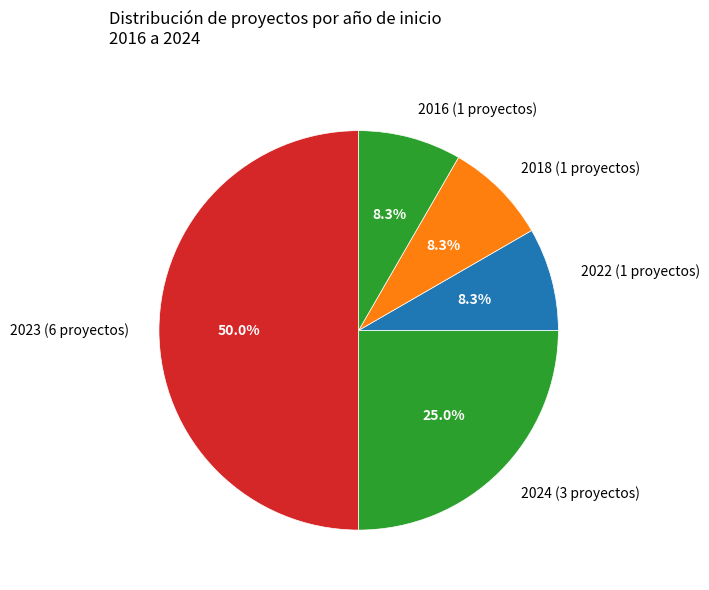

Between 2018 (1 proyectos) and 2023 (6 proyectos), which is larger?

2023 (6 proyectos)